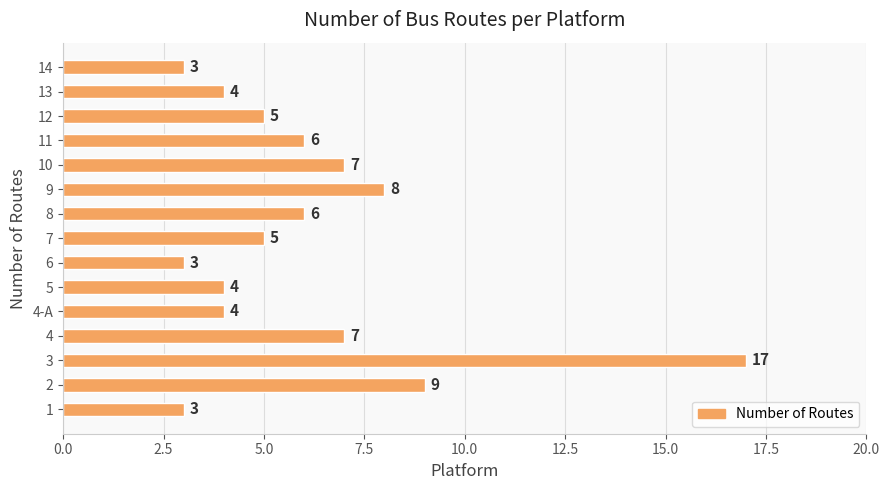

At which label is the value closest to 10?

2